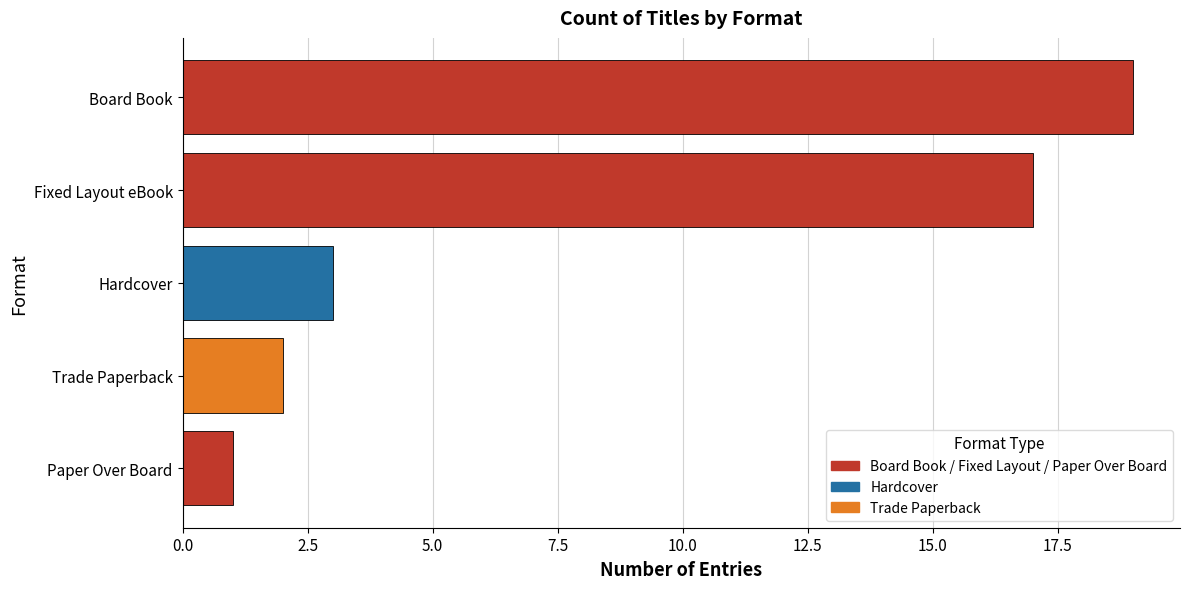

What is the change in value from Paper Over Board to Trade Paperback?

+1